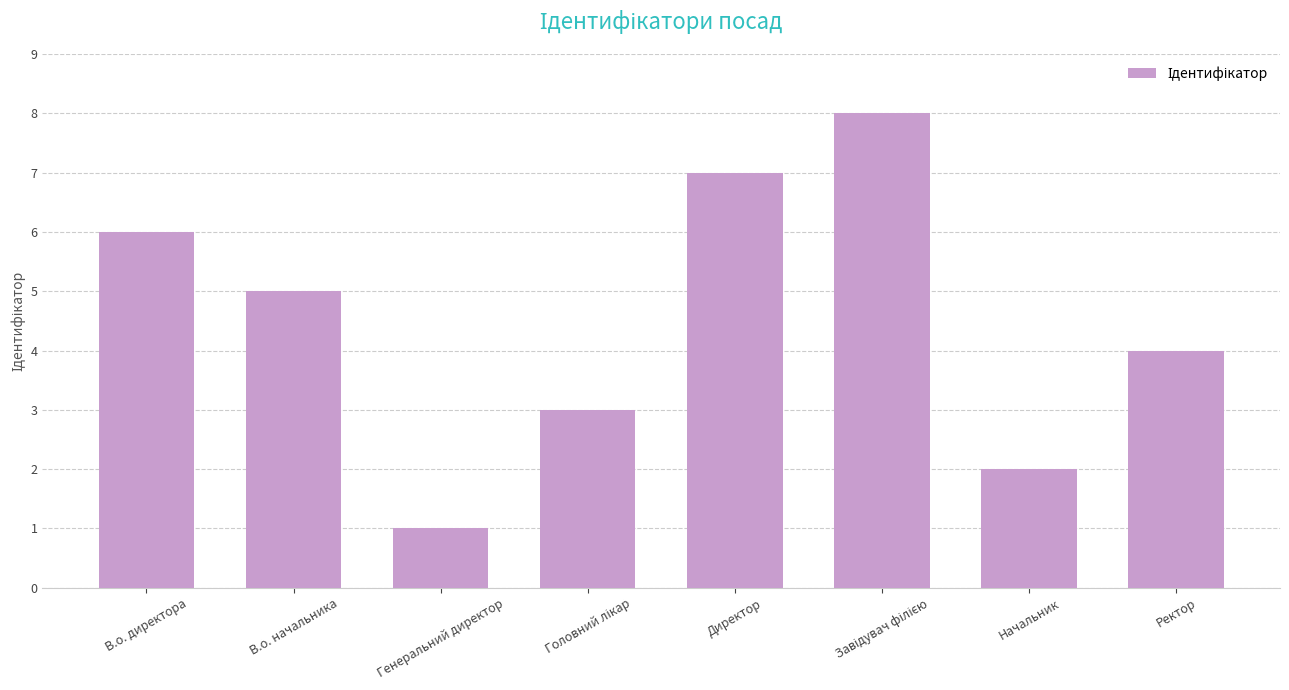

How many values are below 5?

4